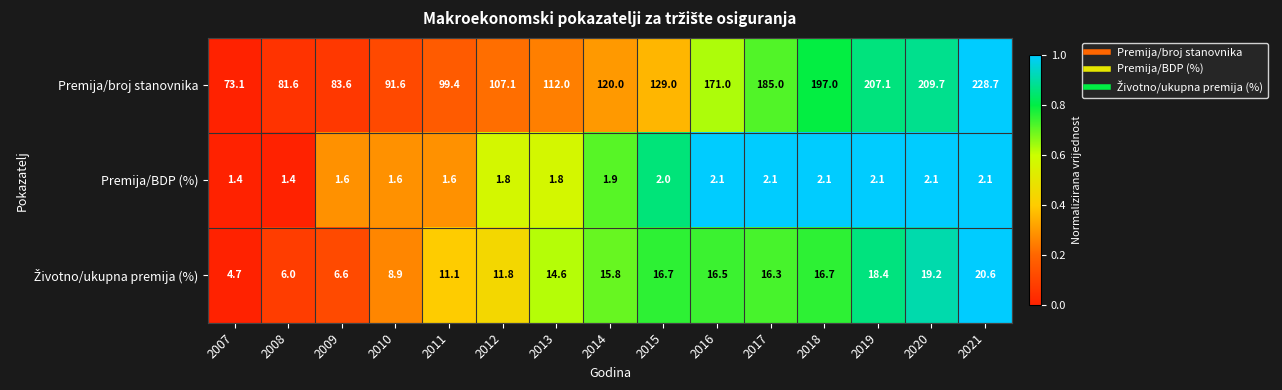

Which series has the largest total across all categories?

Premija/broj stanovnika